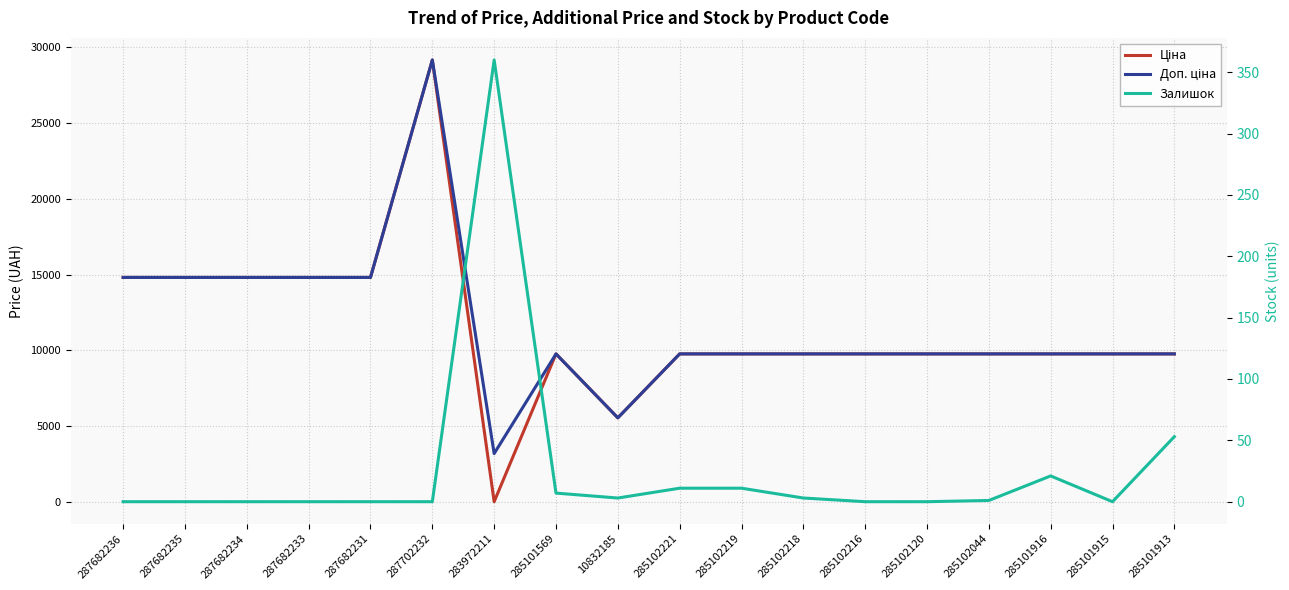

What is the difference between the maximum and minimum values in the Ціна series?

29120.2